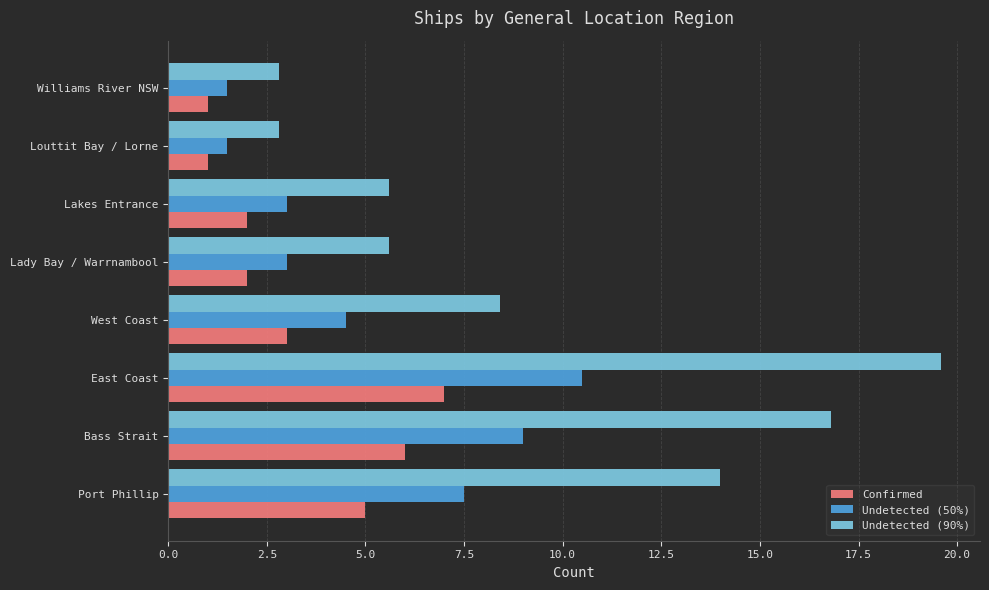

What is the highest value of the Confirmed series?

7.0